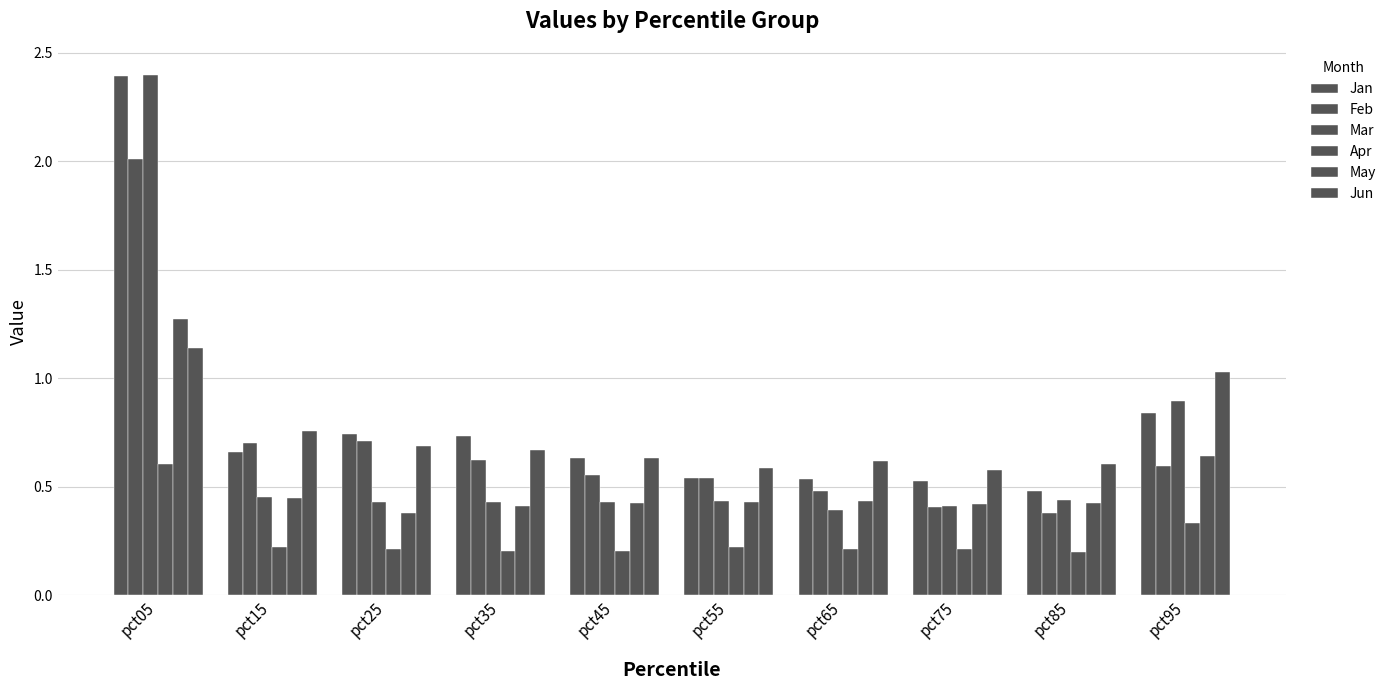

The value of May at pct45 is 0.2. True or false?

False